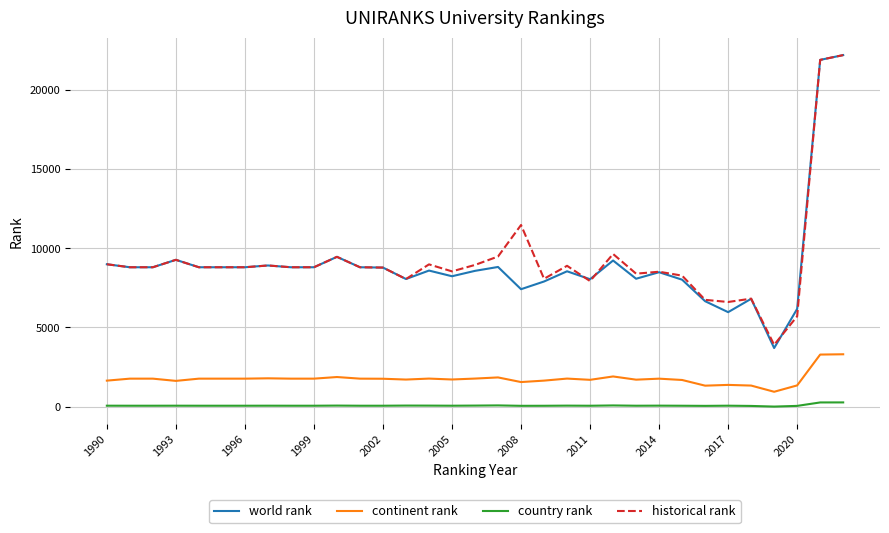

True or false: world rank and continent rank cross at least once.

False